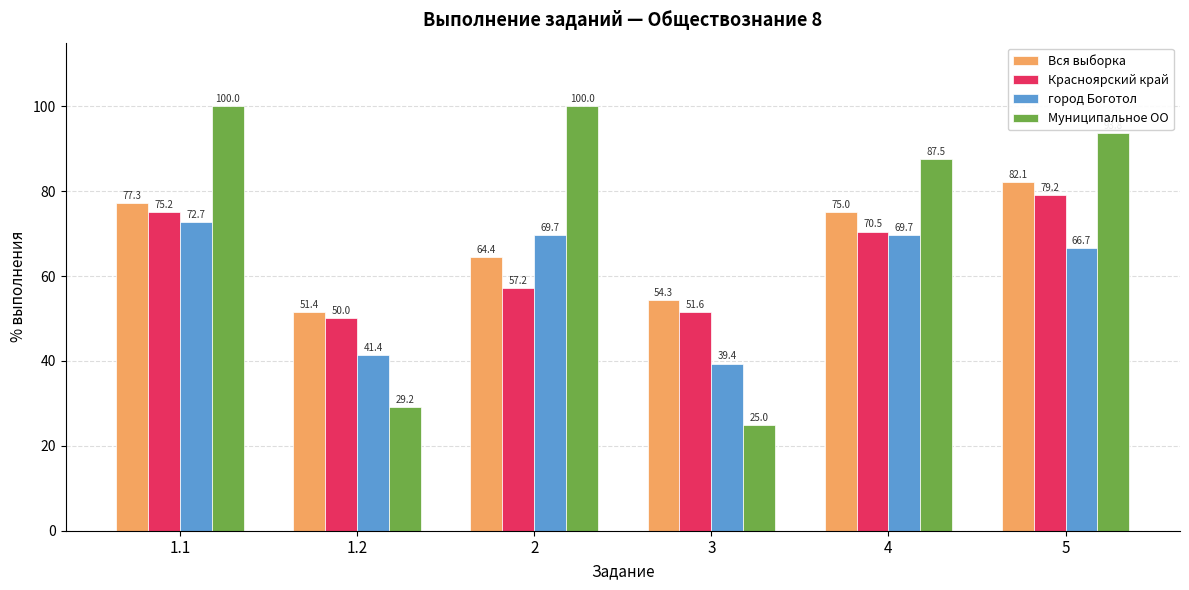

What is the greatest value displayed?

100.0